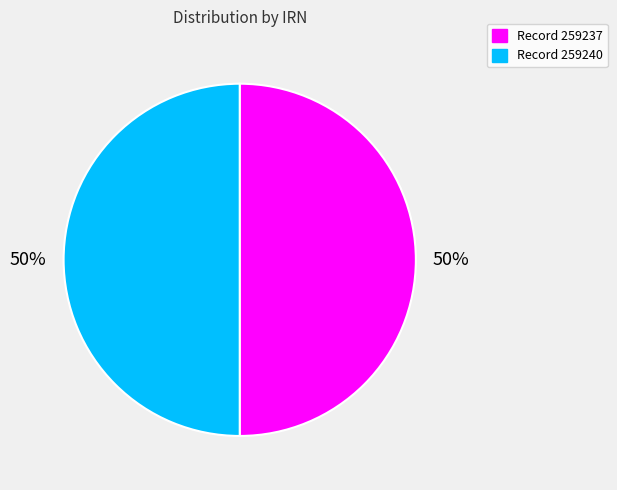

How many slices are in this pie chart?

2